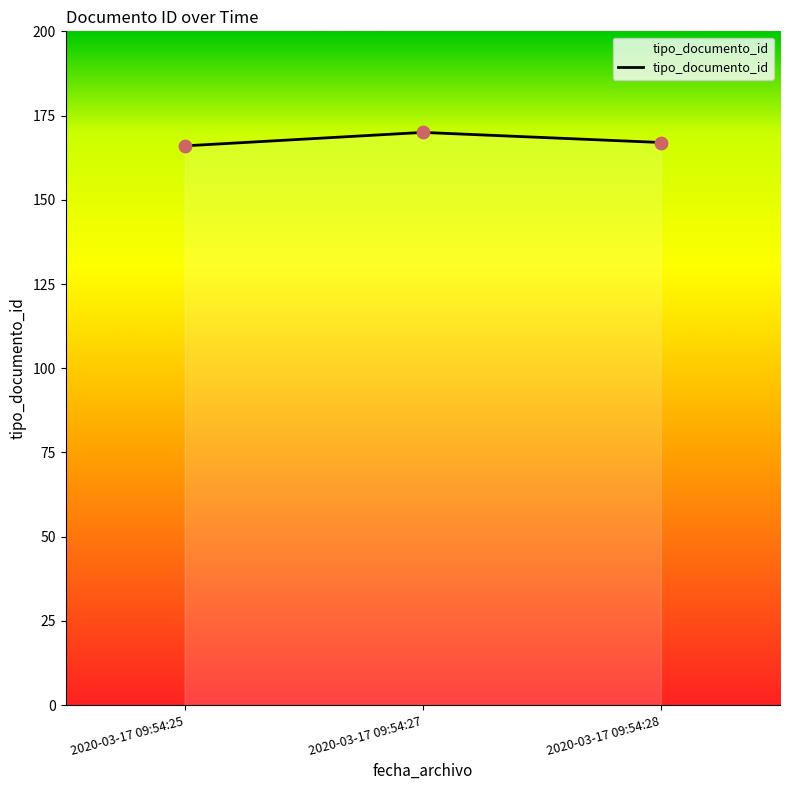

Between 2020-03-17 09:54:27 and 2020-03-17 09:54:25, which is larger?

2020-03-17 09:54:27